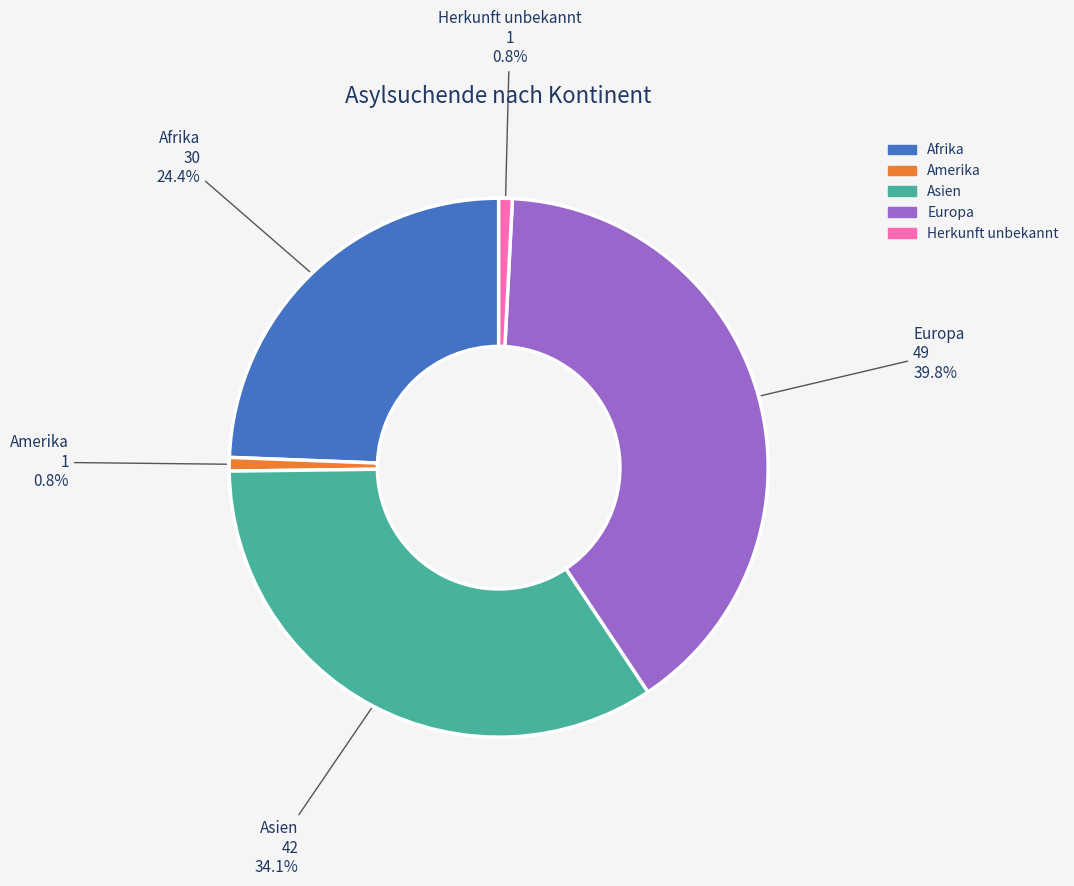

How many segments does this pie chart have?

5